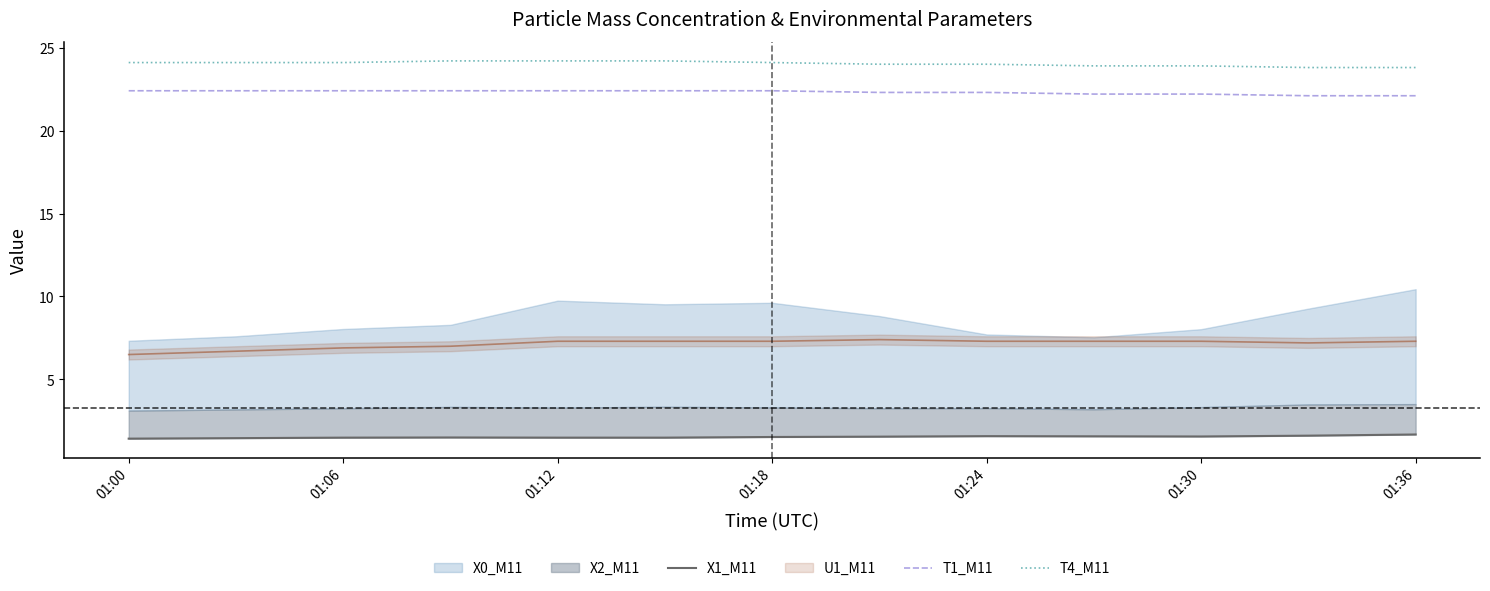

Is it true that T4_M11 equals 23.8 at 01:36?

True